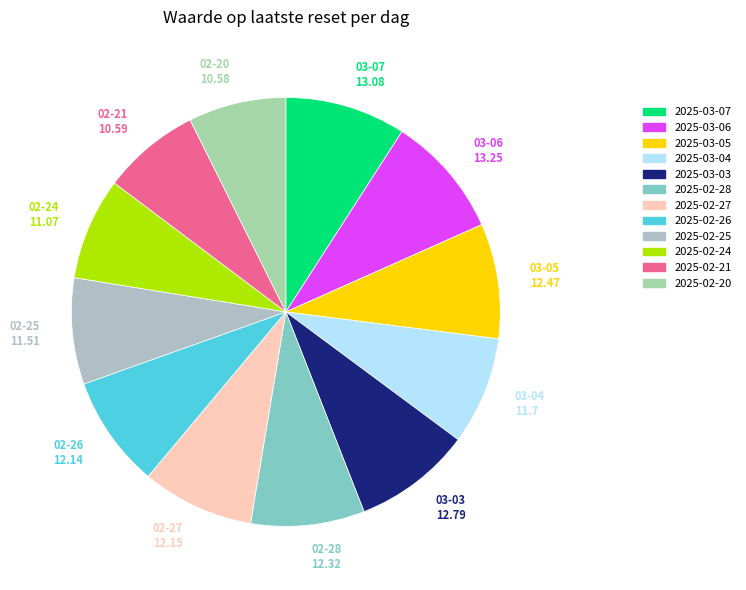

Does any single category account for the majority?

No